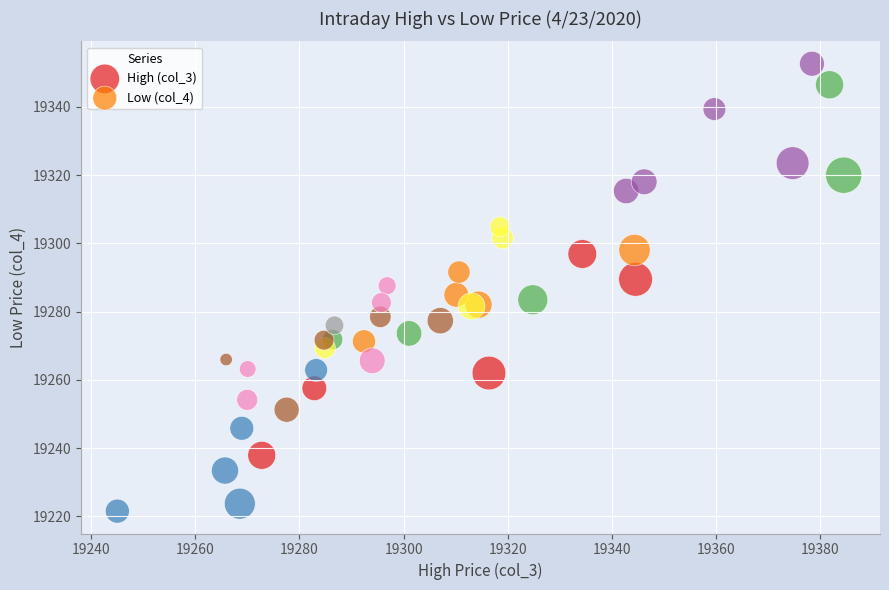

Which series contains the lowest Y value?

High (col_3)